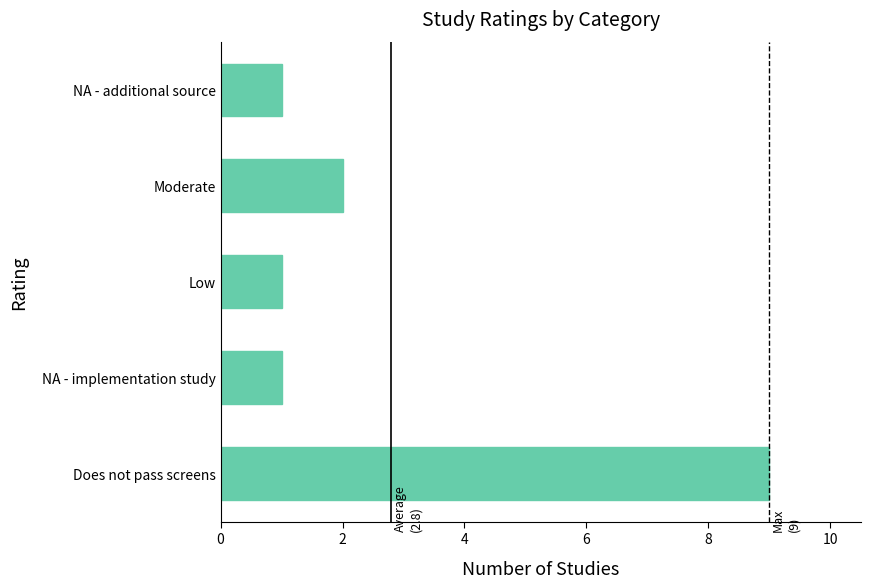

Where is the data nearest to the value 5?

Moderate